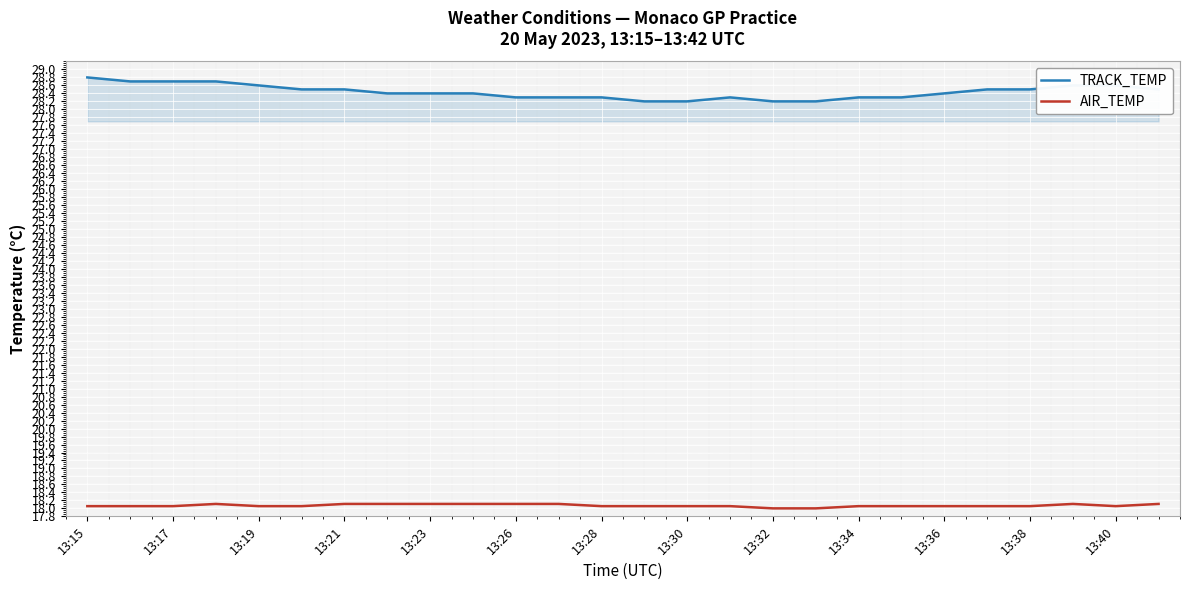

What is the maximum value shown in the chart?

28.8